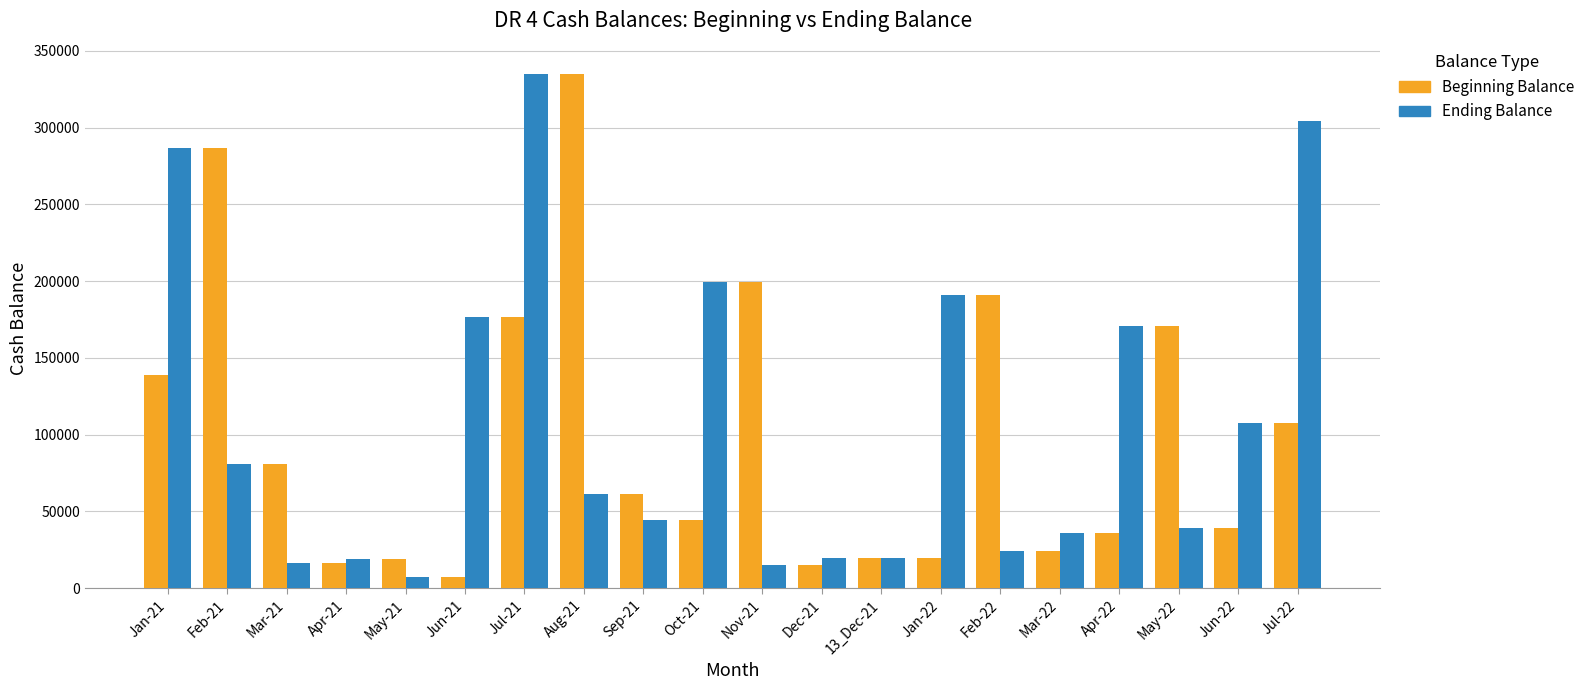

The value of Beginning Balance at Jul-22 is 37082.4. True or false?

False